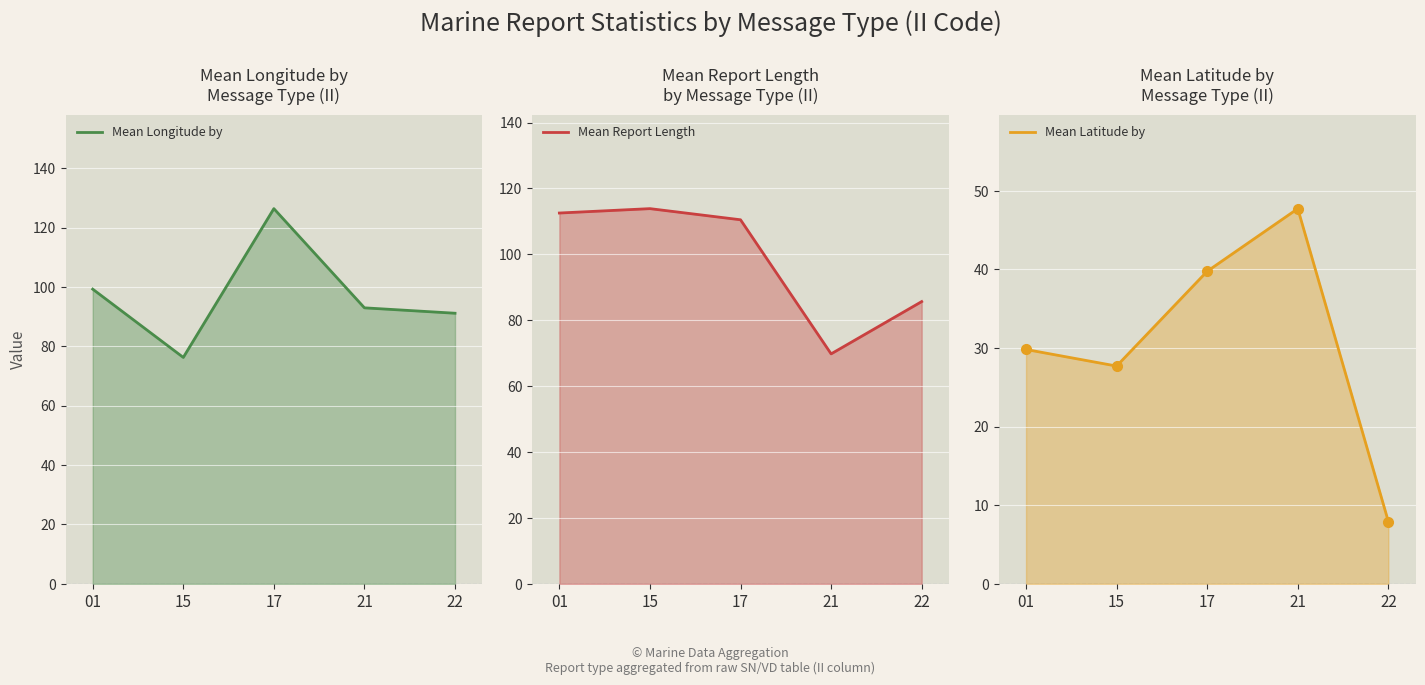

True or false: Mean Longitude by and Mean Report Length cross at least once.

True